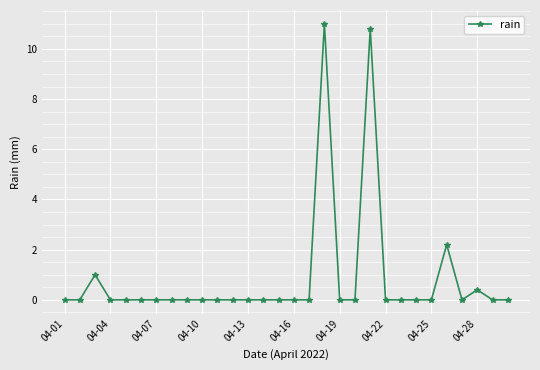

True or false: there are more than 0 points higher than both neighbors.

True